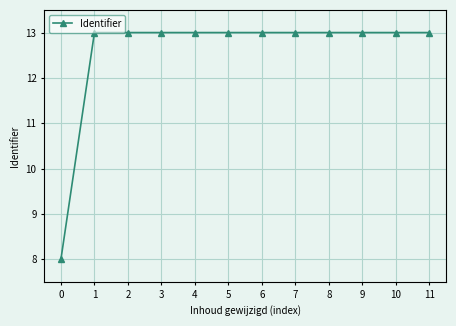

What is the sum of all values?

151.0